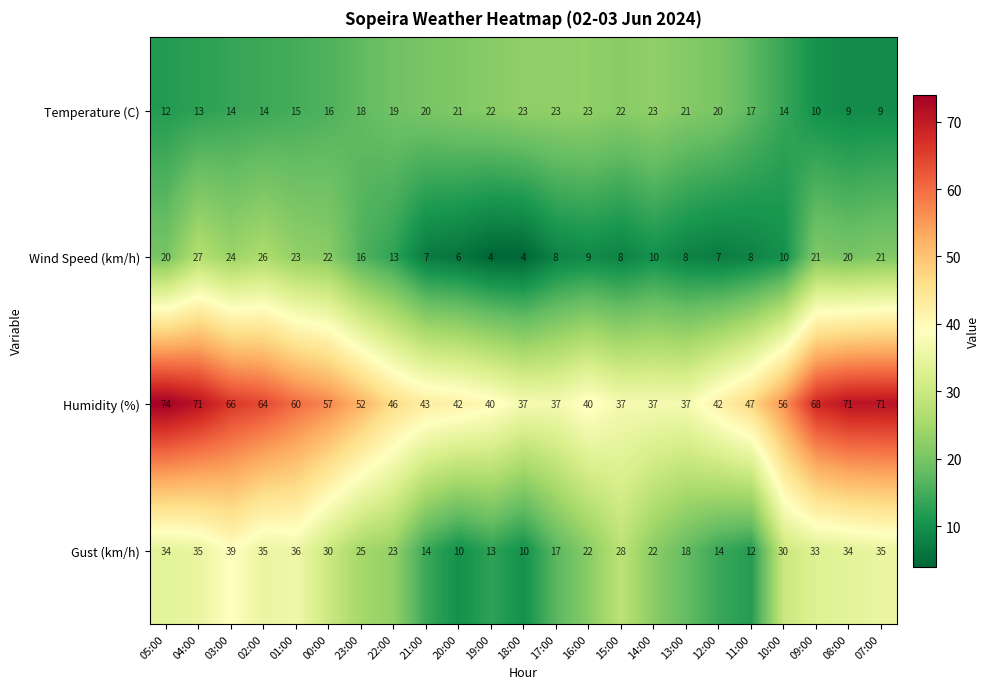

List the series in order of their peak value, lowest first.

Temperature (C), Wind Speed (km/h), Gust (km/h), Humidity (%)